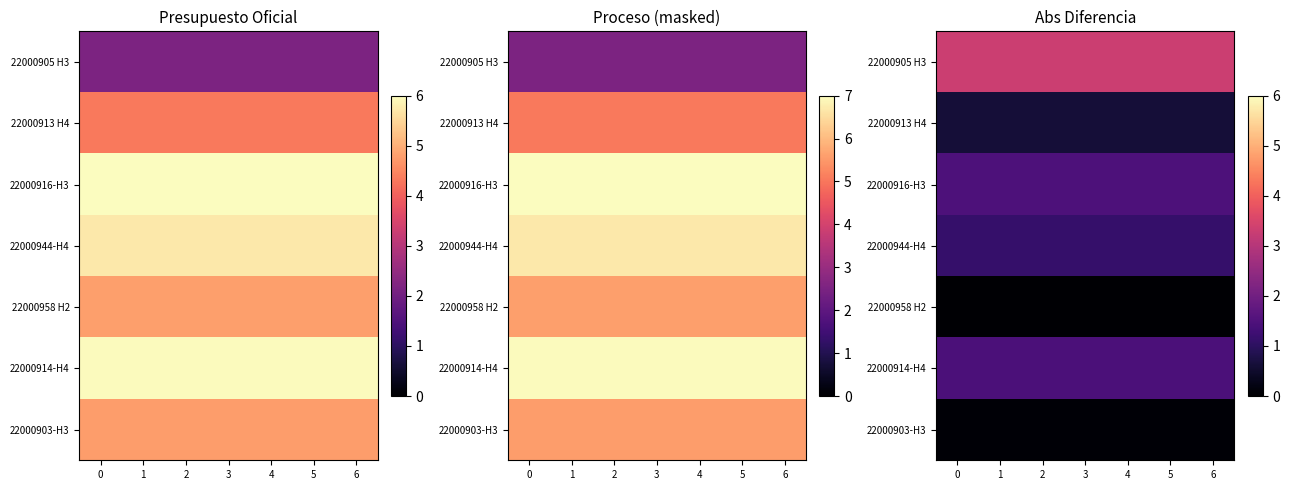

Read the 22000903-H3 value at 6.

0.1